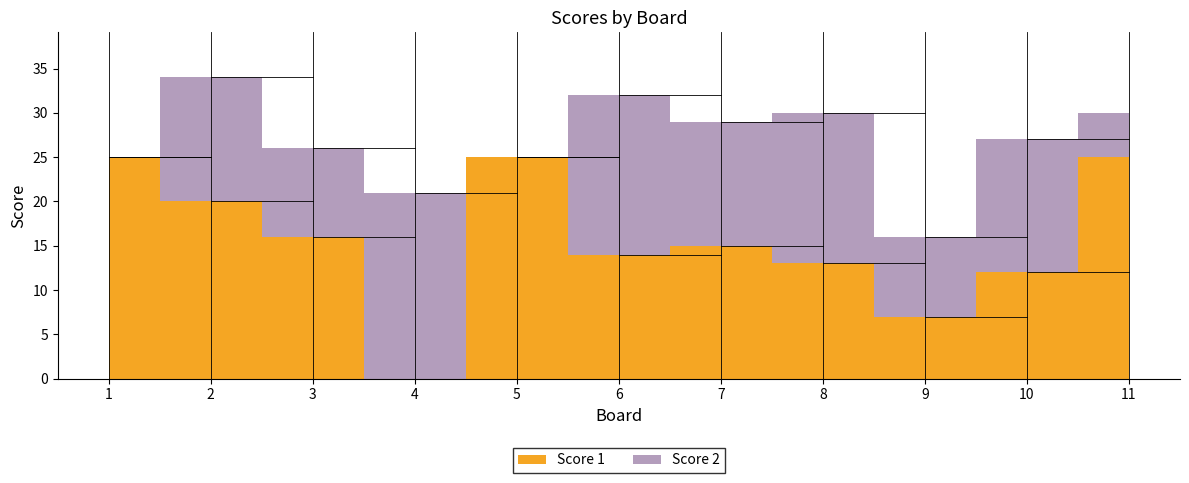

How many categories are shown in the chart?

11